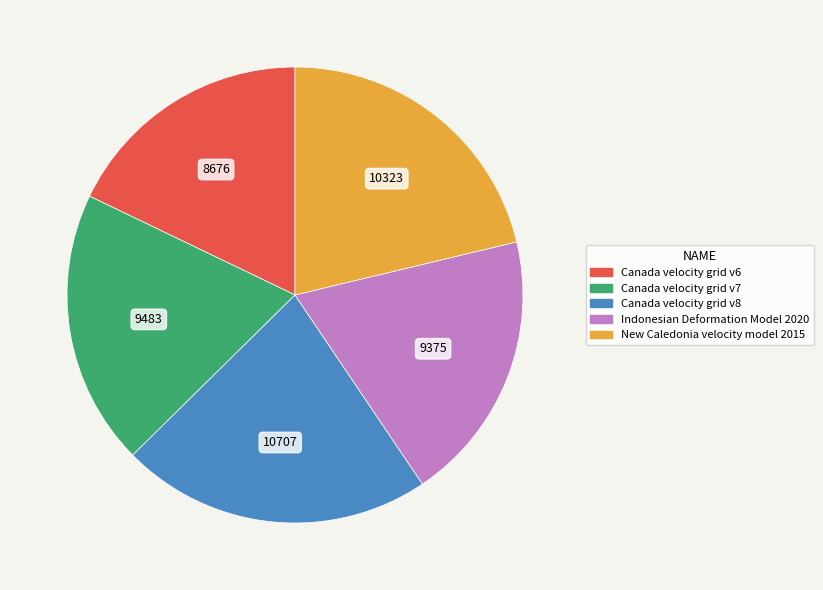

The New Caledonia velocity model 2015 slice represents 12% of the pie. True or false?

False